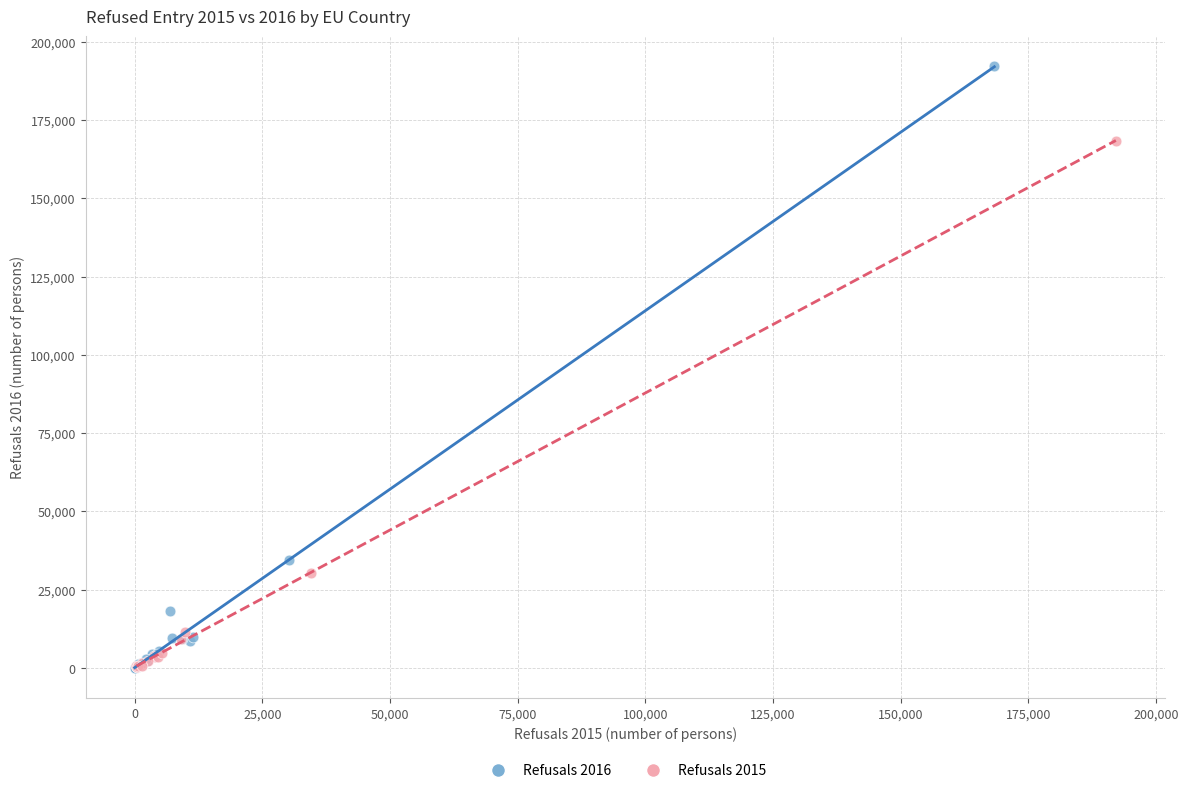

Which series reaches the maximum Y coordinate?

Refusals 2016